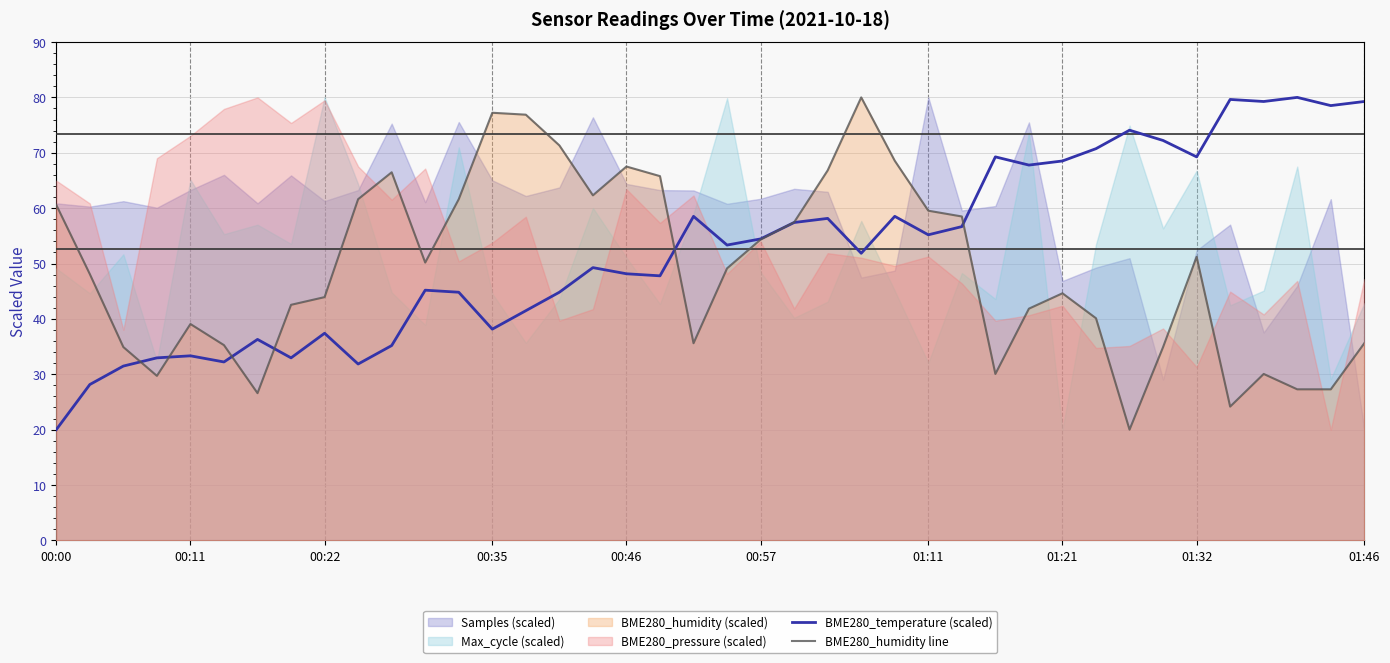

What is the maximum value for BME280_humidity line?

80.0